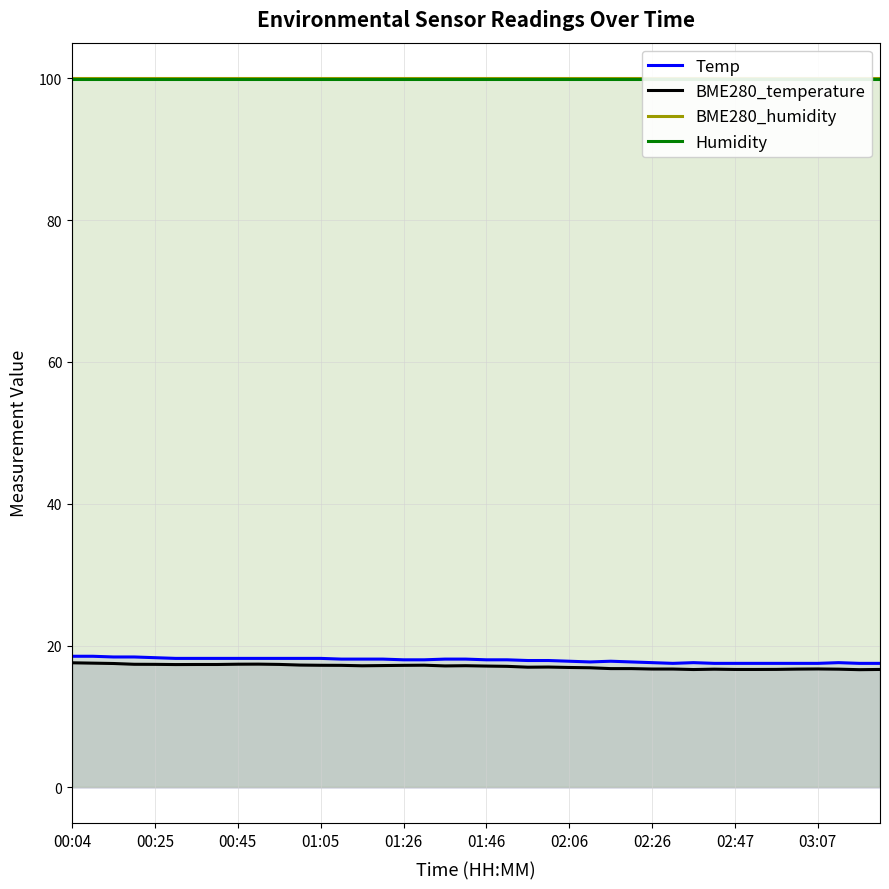

Rank the series at 01:46 from lowest to highest value.

BME280_temperature, Temp, Humidity, BME280_humidity